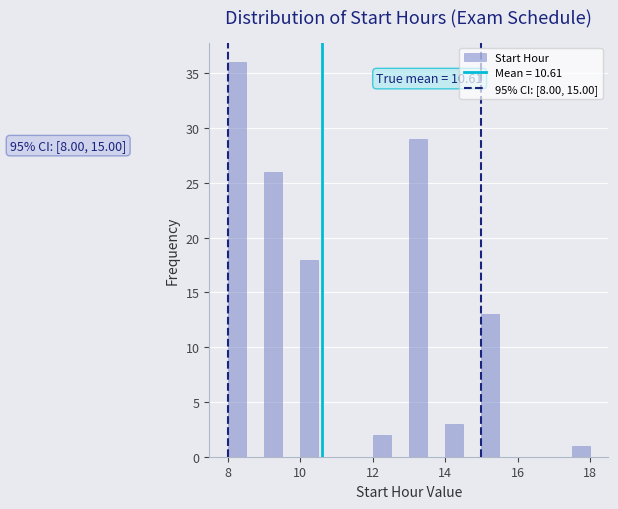

Read against the x-axis, roughly where is the centre of the tallest bar?

8.2